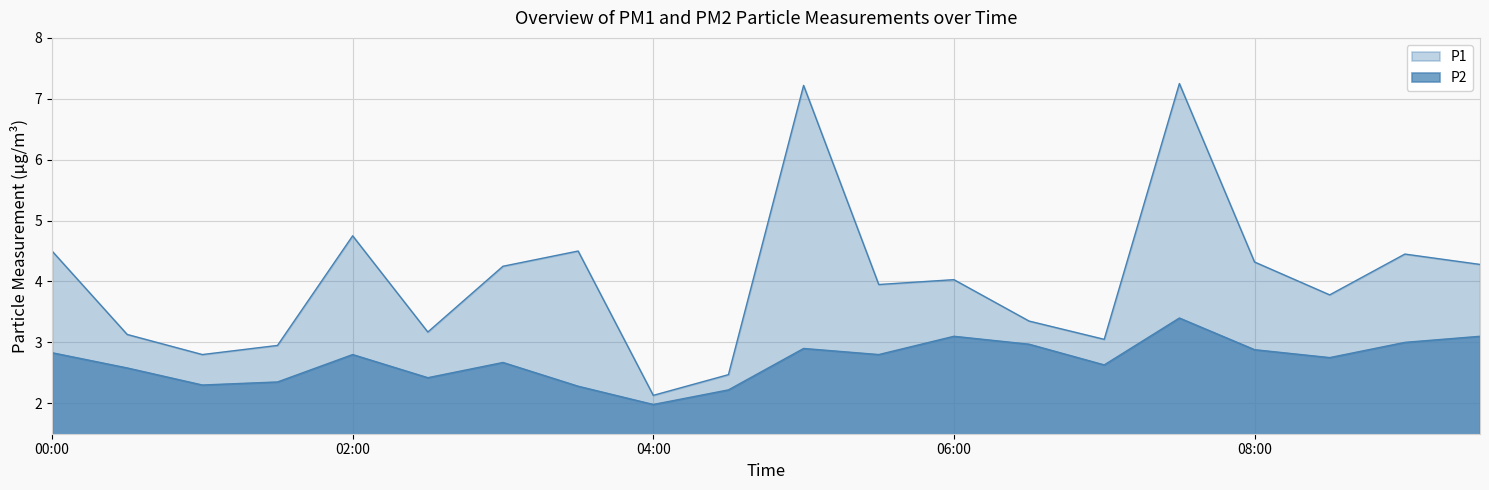

The P2 series shows 3.9 at 00:30. True or false?

False